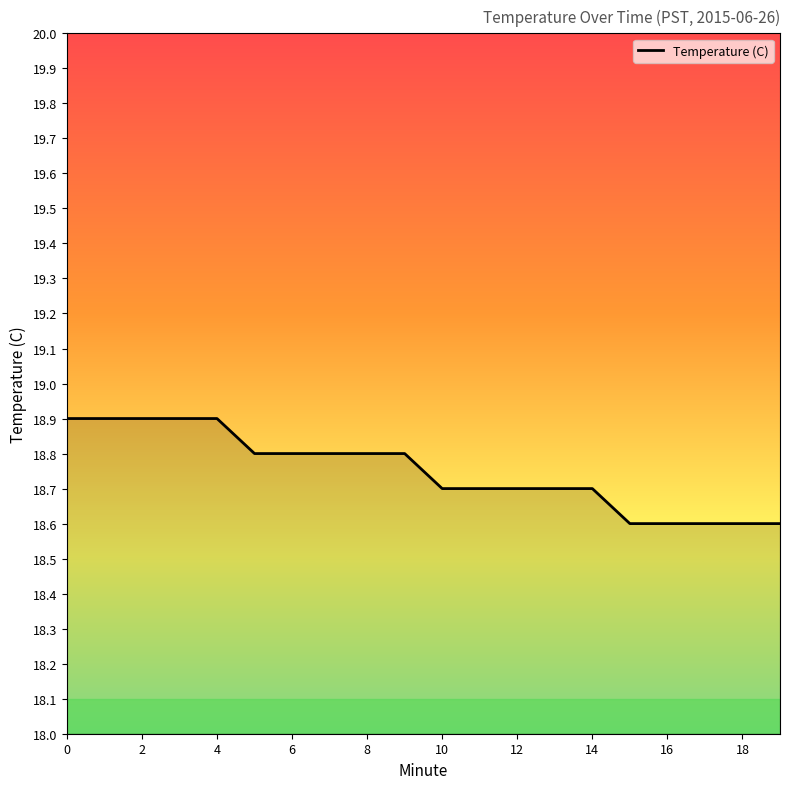

Does the chart have visible grid lines?

No